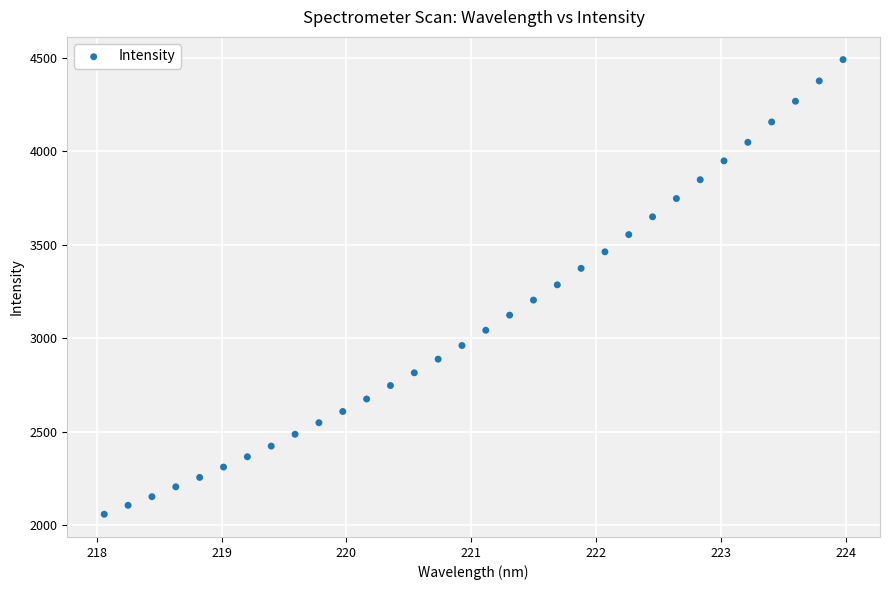

What is the range of X values (max minus min)?

5.9